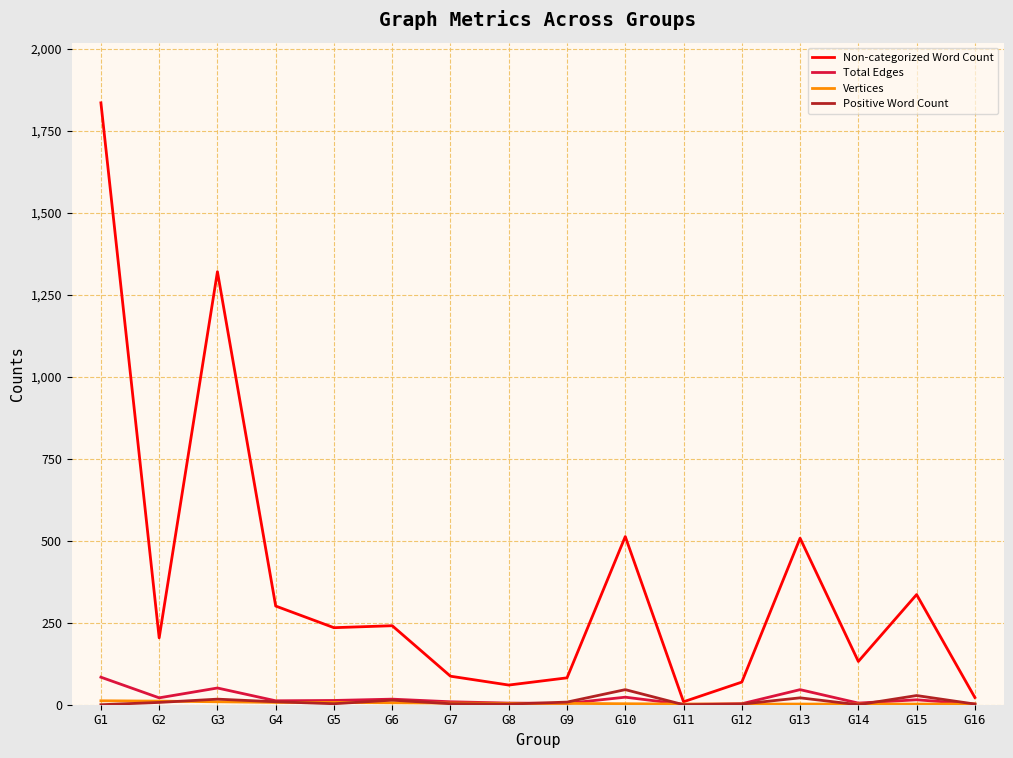

Which category has the highest value across all series?

G1